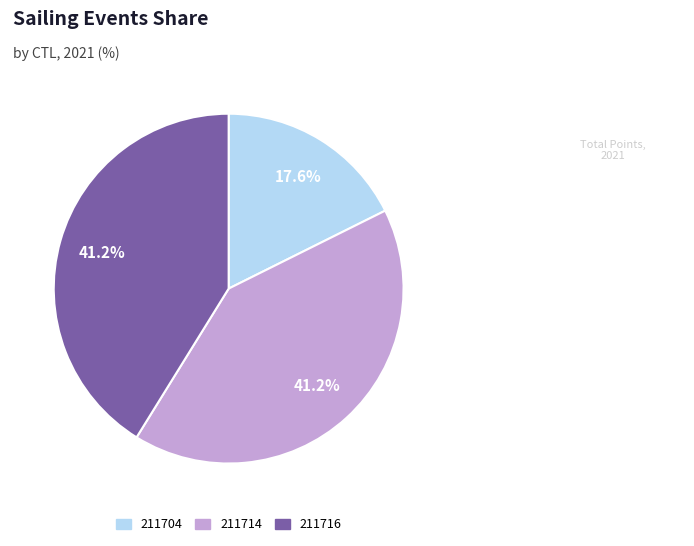

To the nearest percent, what is the average slice percentage?

33%